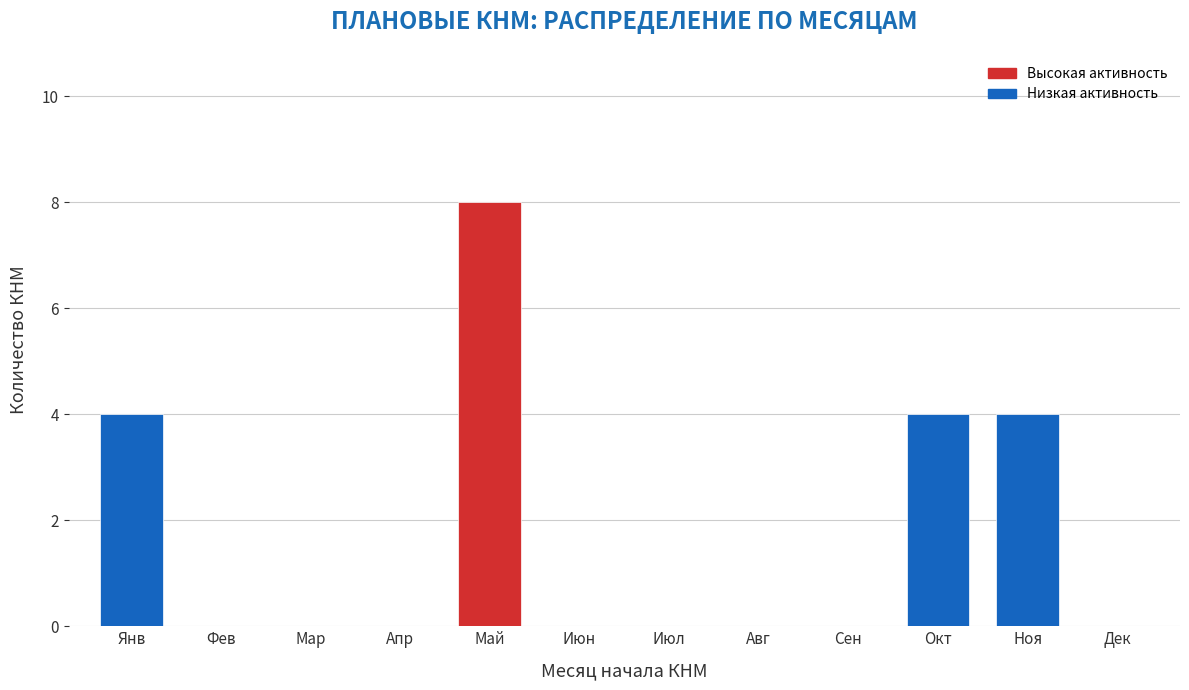

Reading left to right, list all the values displayed in this chart.

Янв=4	Фев=0	Мар=0	Апр=0	Май=8	Июн=0	Июл=0	Авг=0	Сен=0	Окт=4	Ноя=4	Дек=0